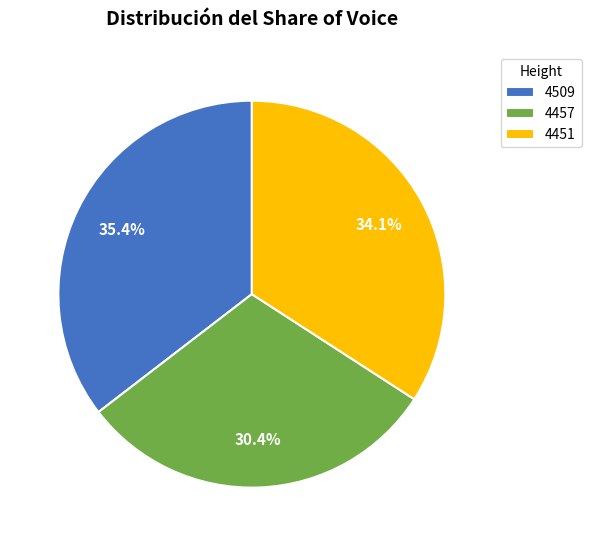

How many slices are in this pie chart?

3